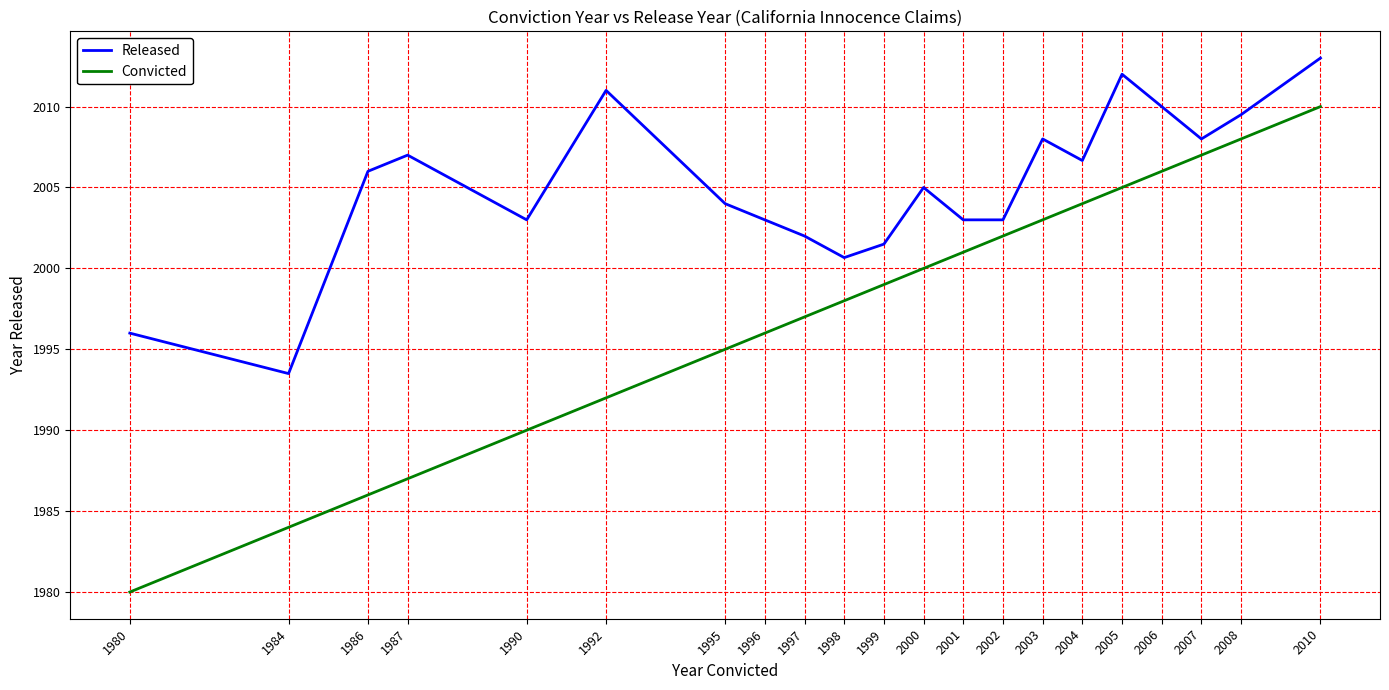

Rank the series by their maximum value, from lowest to highest.

Convicted, Released